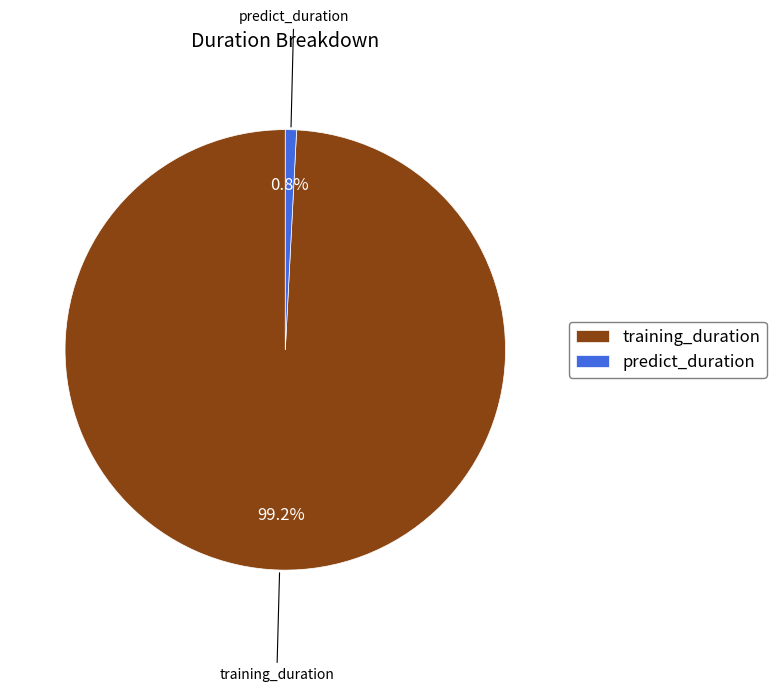

The training_duration slice represents 89% of the pie. True or false?

False